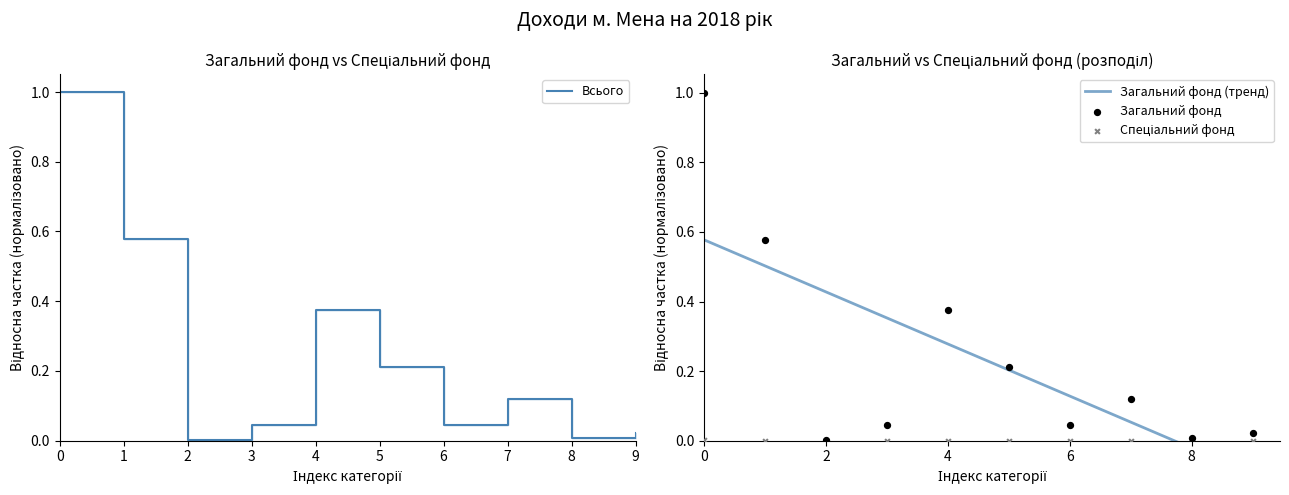

Which series contains the lowest Y value?

Спеціальний фонд